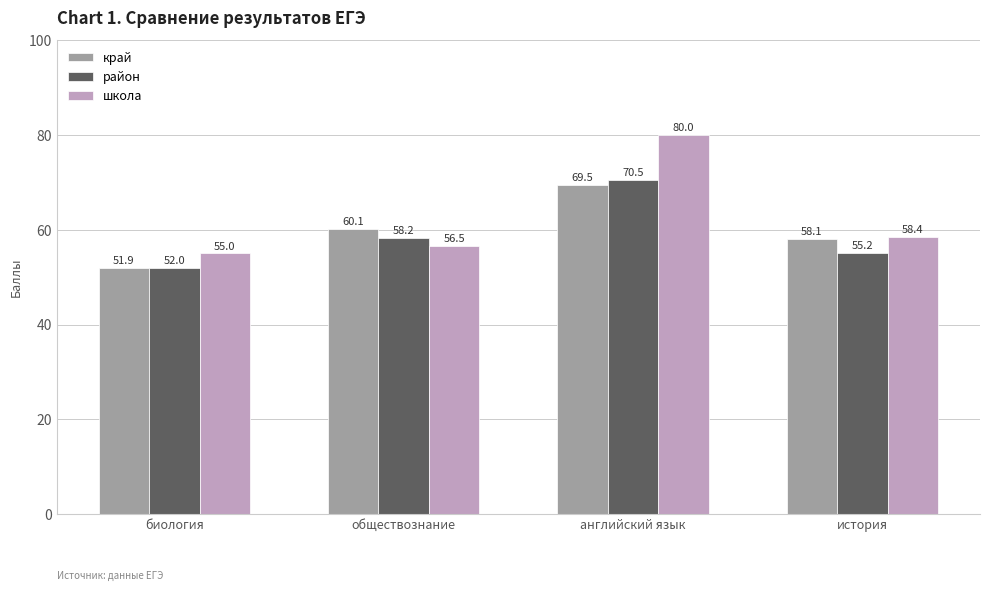

What position from the left is обществознание?

2